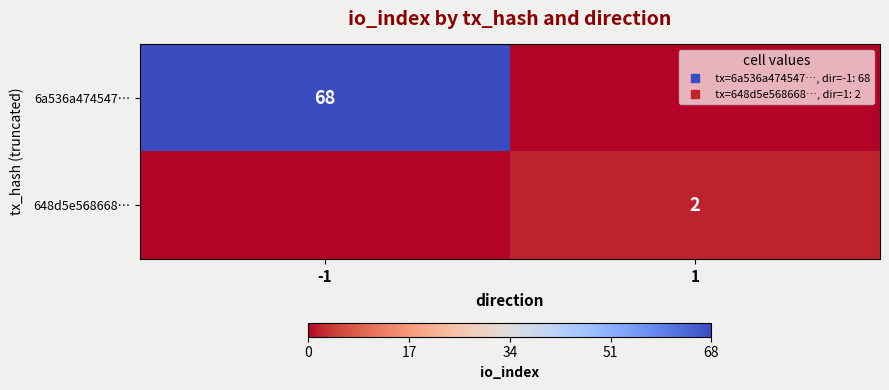

What value does the 6a536a474547… series have at -1, to the nearest 10?

70